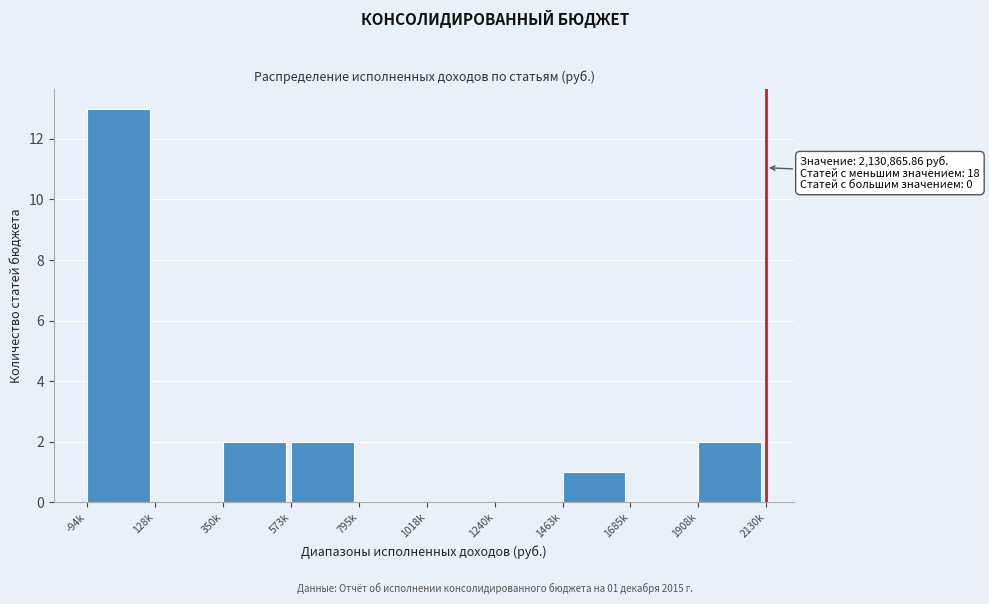

Reading right to left, what are all the values shown in this chart?

1908k=2	1685k=0	1463k=1	1240k=0	1018k=0	795k=0	573k=2	350k=2	128k=0	-94k=13